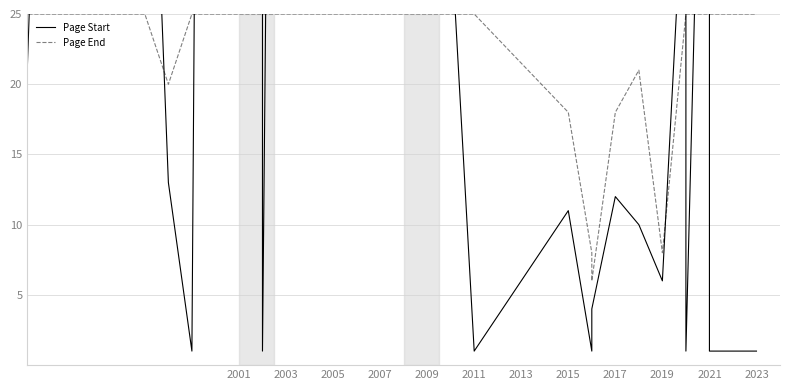

True or false: Page Start and Page End intersect in this chart.

True